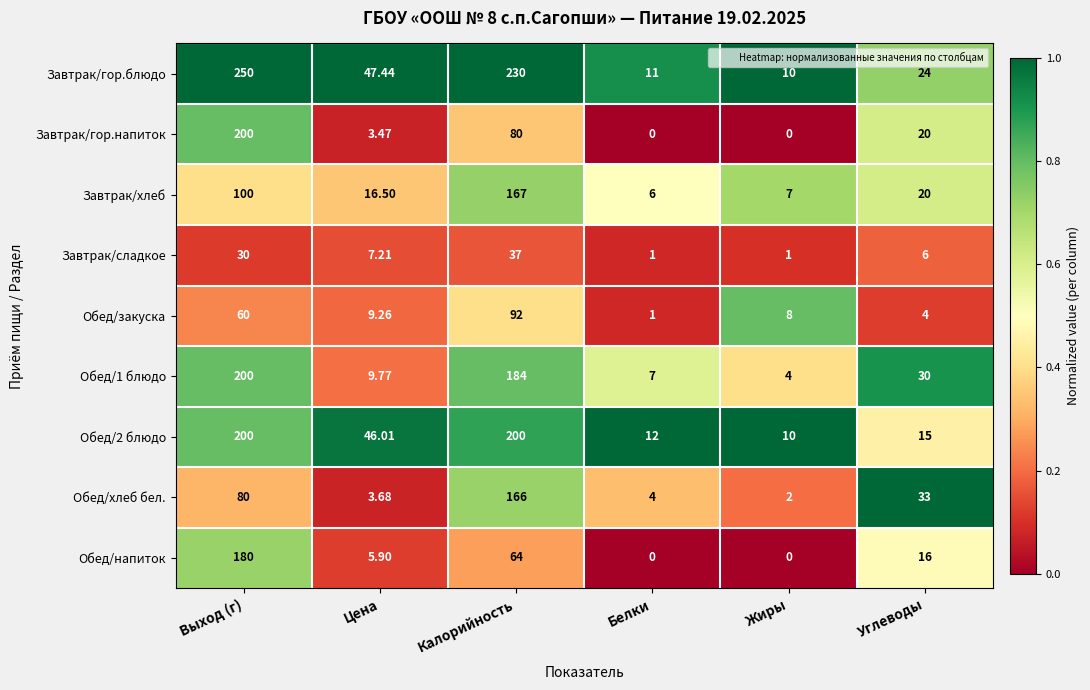

Which series changed the most between Калорийность and Белки?

Завтрак/гор.блюдо